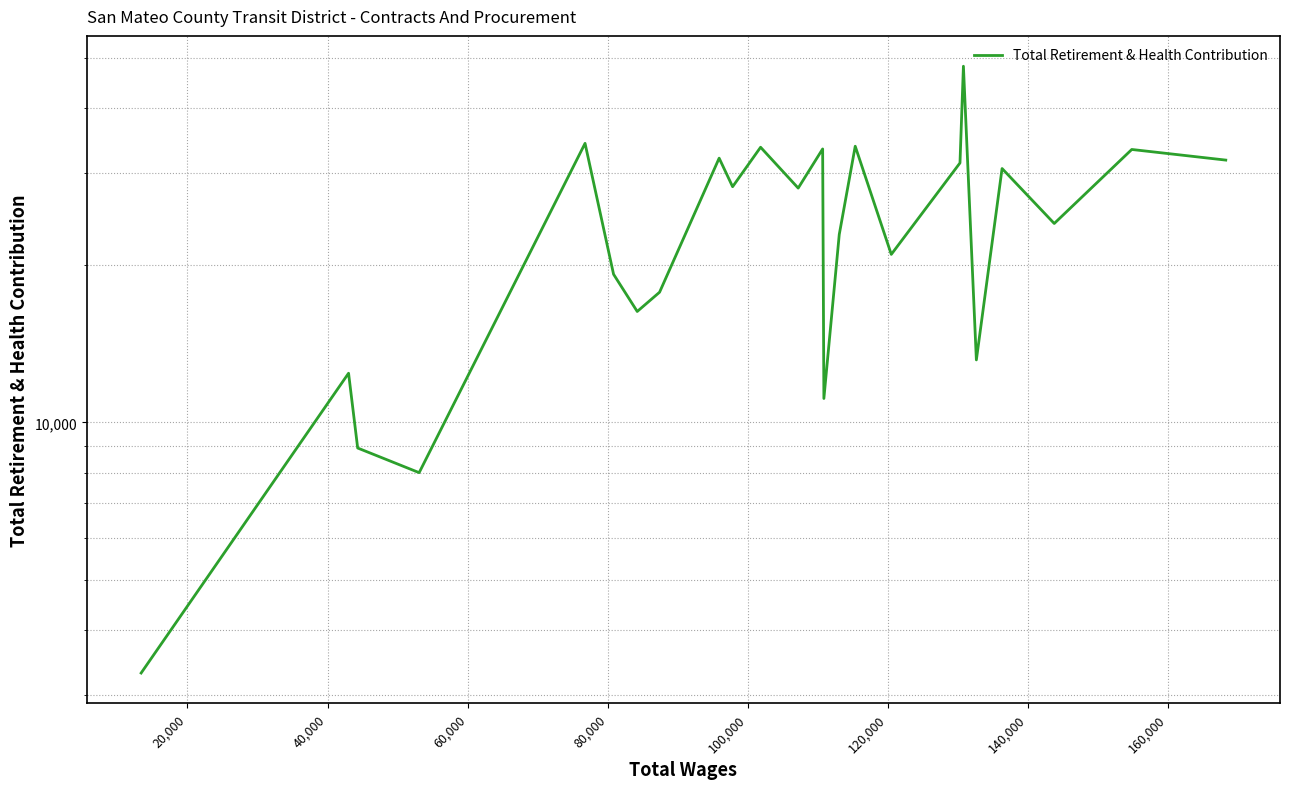

What is the minimum value shown in the chart?

3311